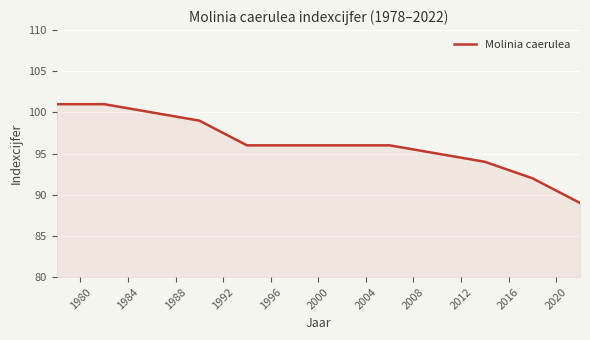

What is the sum of all values?

1155